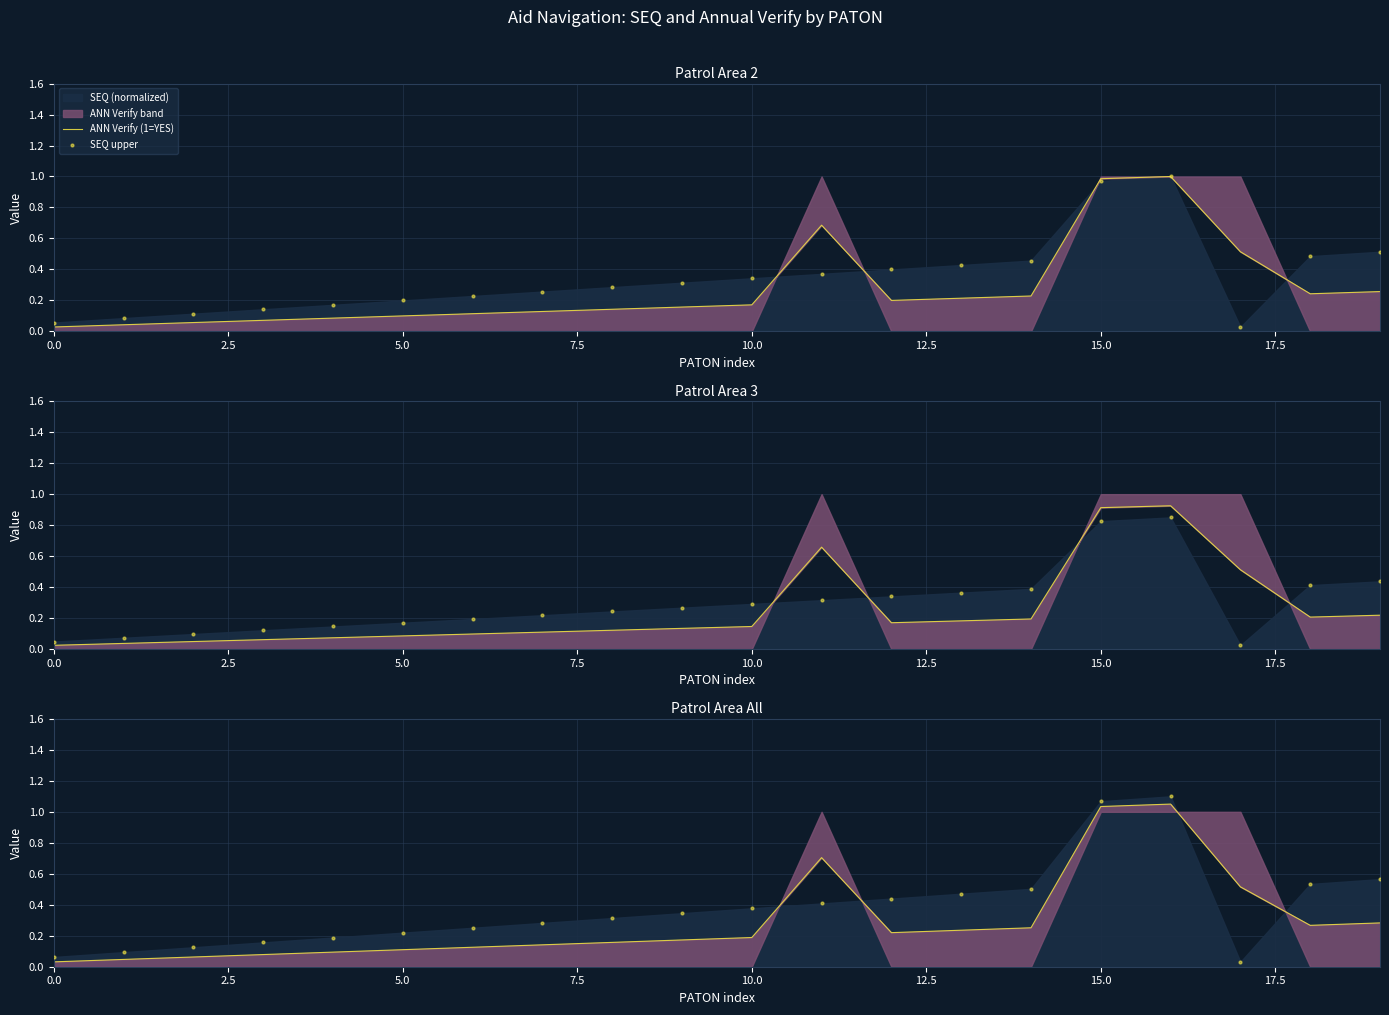

Which series reaches the minimum Y coordinate?

ANN Verify (1=YES)